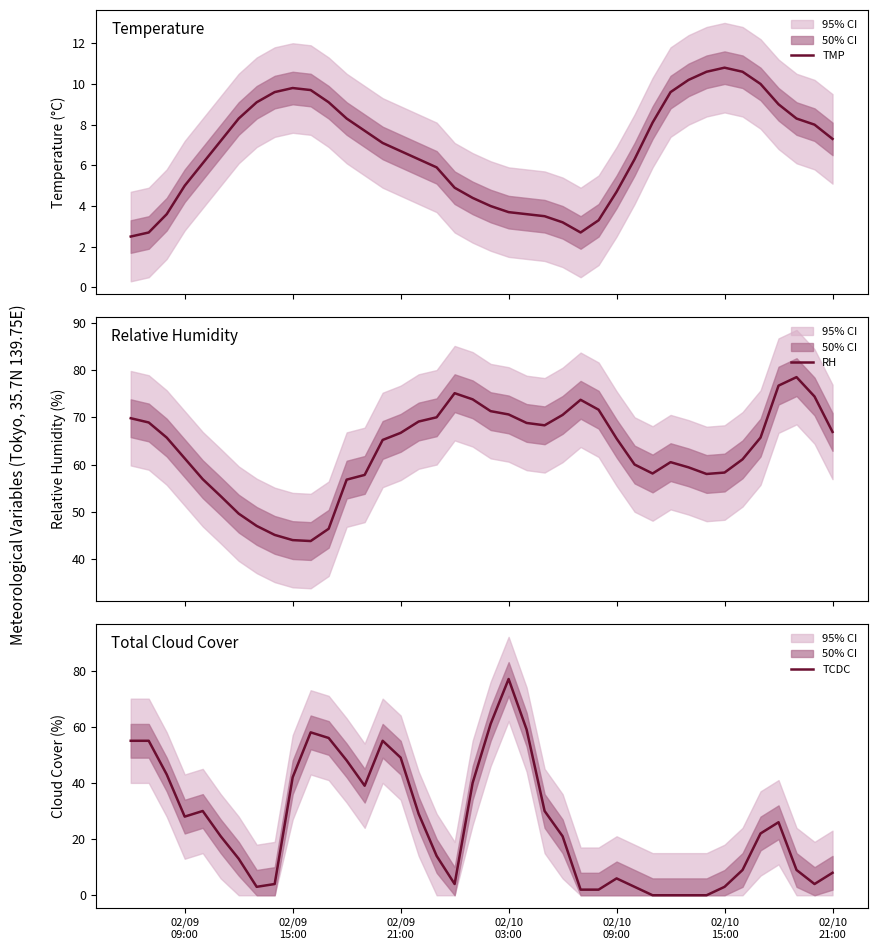

What is the minimum value for TMP?

2.5